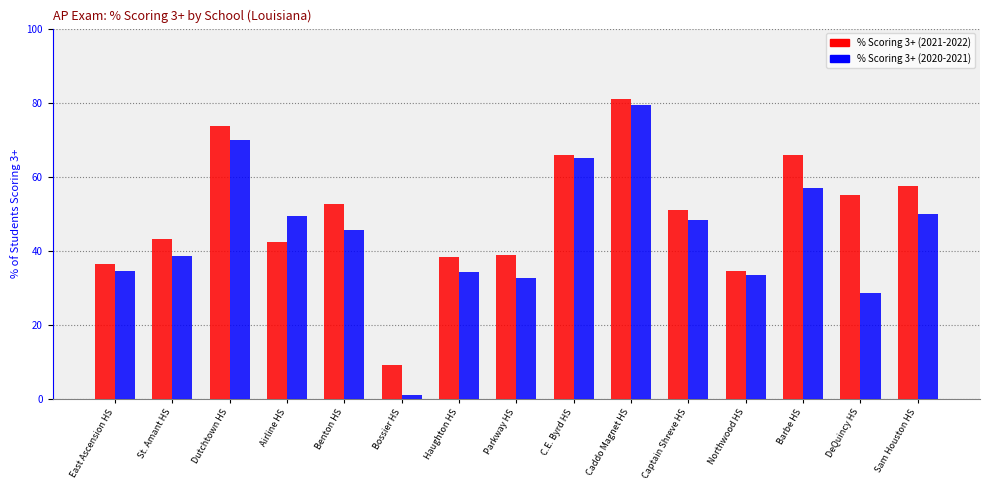

How many bars are there in total?

30